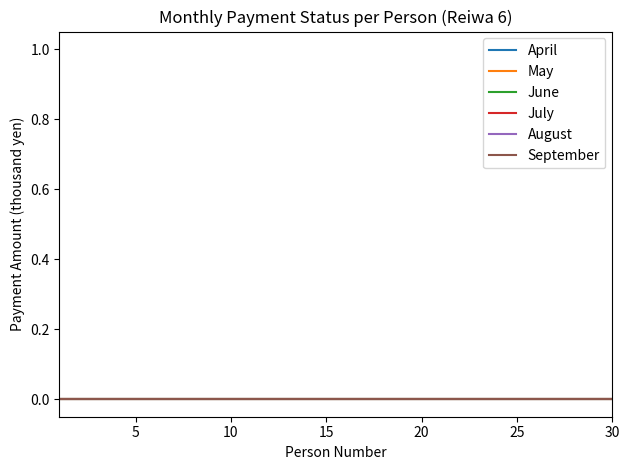

Which label corresponds to the smallest value in the chart?

1